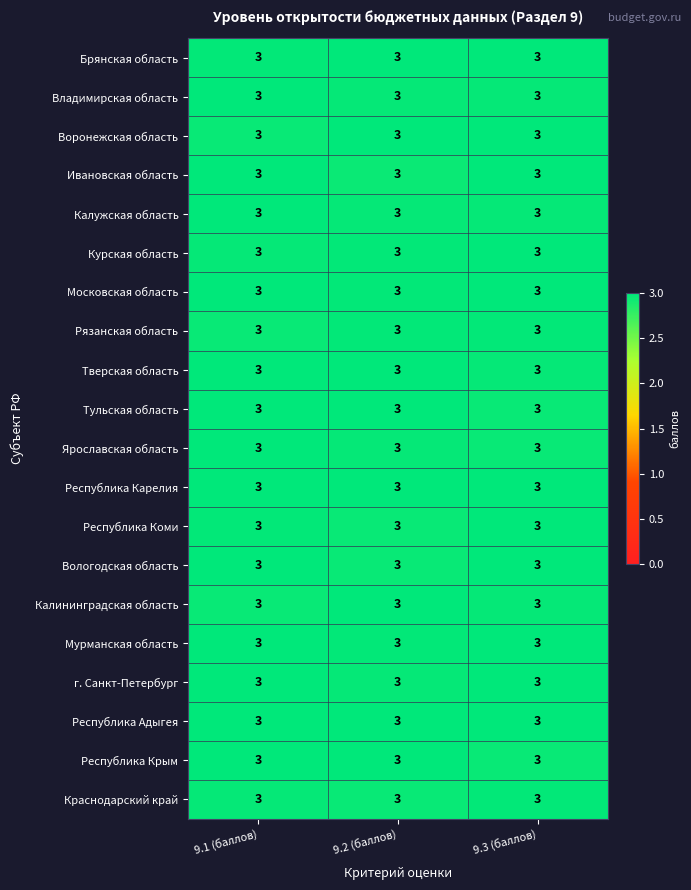

Rank the series by their maximum value, from lowest to highest.

Краснодарский край, Рязанская область, Вологодская область, Курская область, Тульская область, Владимирская область, Ярославская область, Московская область, Мурманская область, Республика Коми, Тверская область, Калужская область, Воронежская область, Калининградская область, Республика Крым, Республика Адыгея, Брянская область, Республика Карелия, г. Санкт-Петербург, Ивановская область